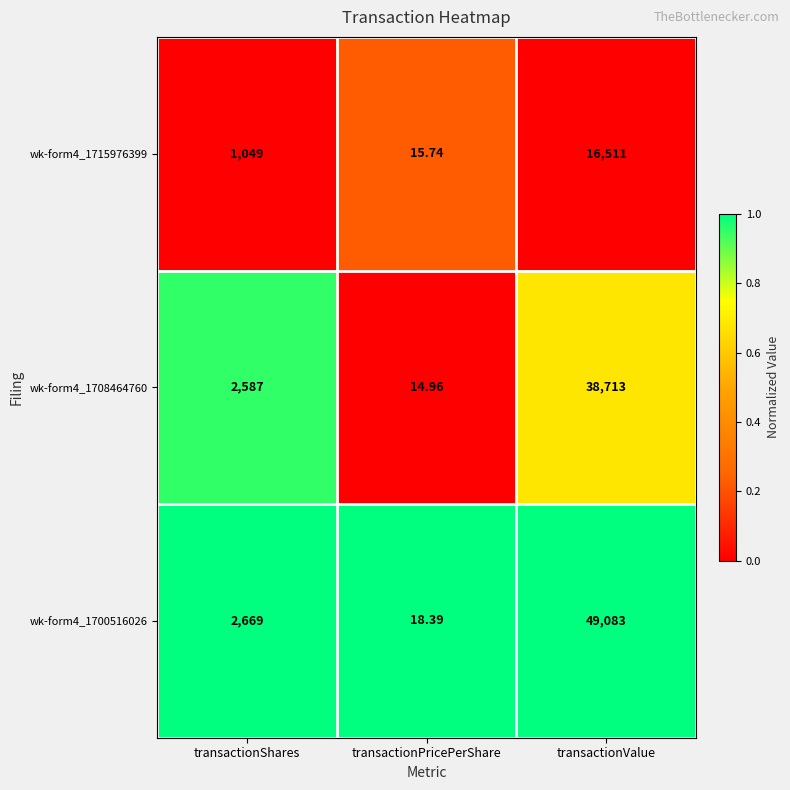

List the labels in order of wk-form4_1700516026 value, smallest first.

transactionPricePerShare, transactionShares, transactionValue